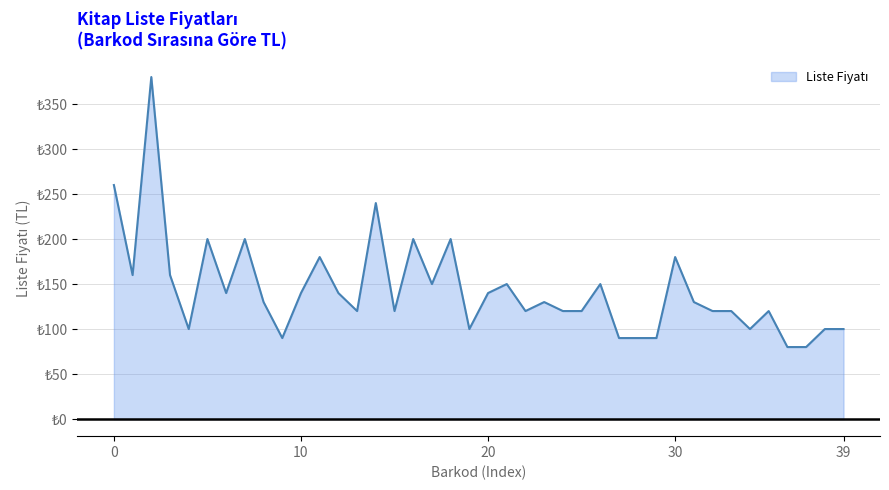

What is the difference between the maximum and minimum values?

300